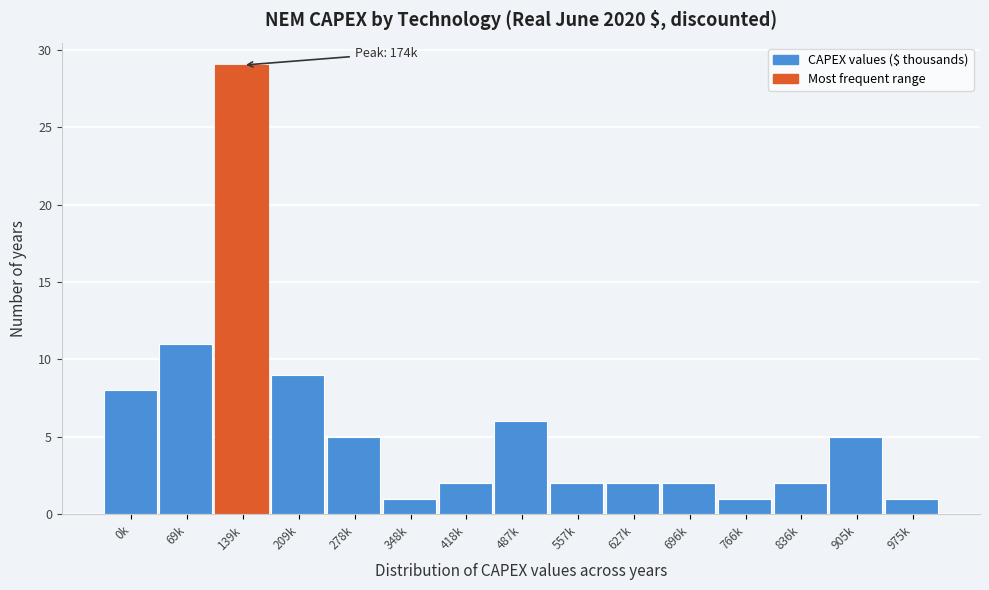

Reading left to right, transcribe all the data shown in this chart.

8	11	29	9	5	1	2	6	2	2	2	1	2	5	1